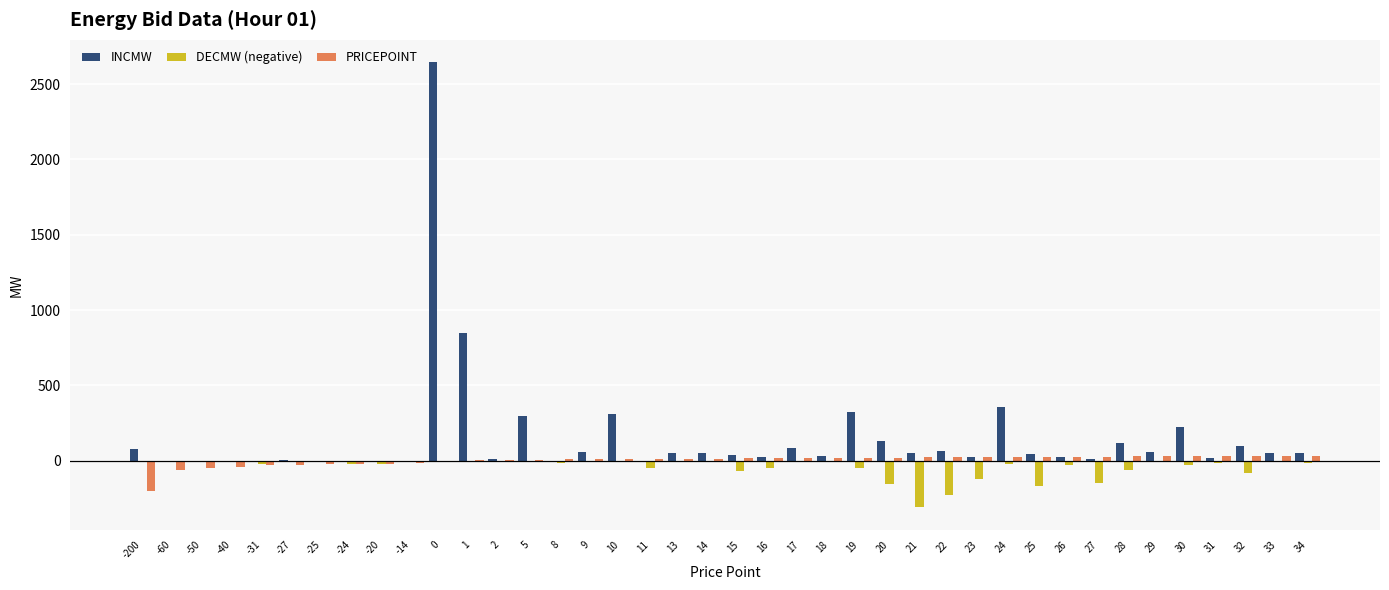

Count the number of categories in the chart.

40